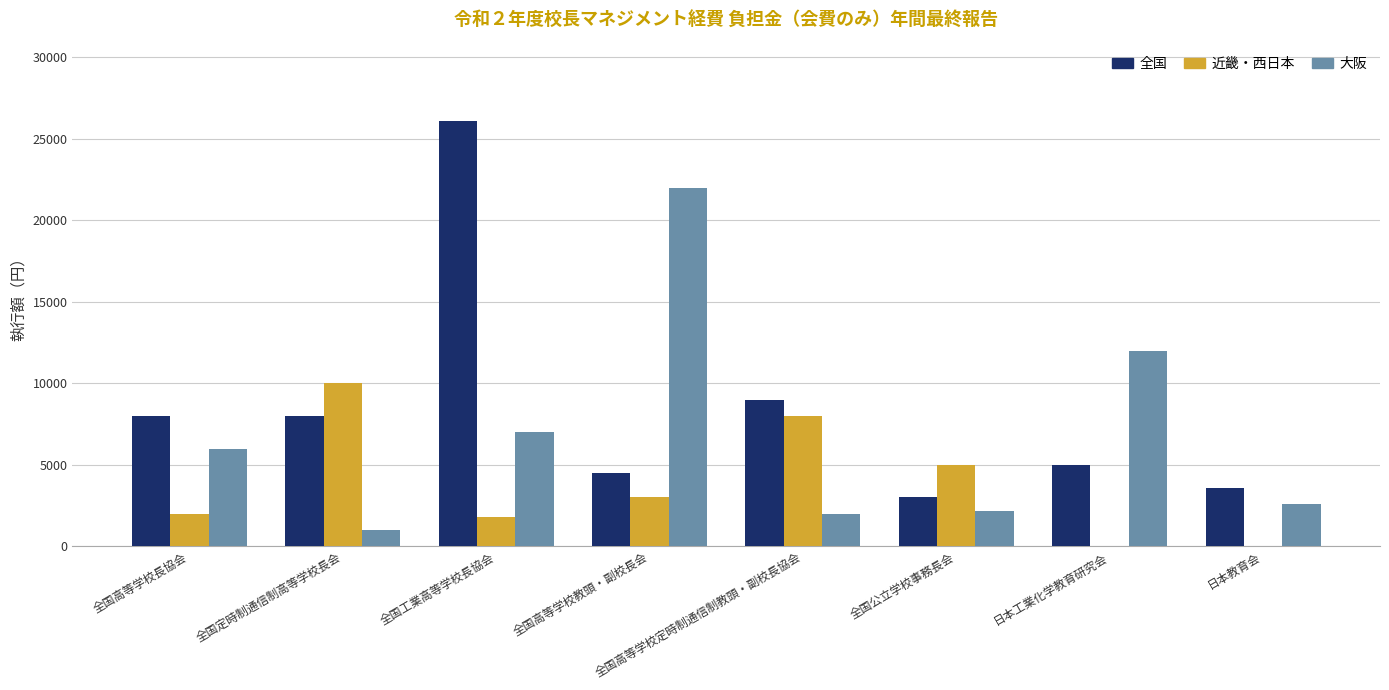

Reading left to right, list all the values displayed in this chart.

全国: 8000	8000	26090	4500	9000	3000	5000	3600
近畿・西日本: 2000	10000	1800	3000	8000	5000	0	0
大阪: 6000	1000	7000	22000	2000	2150	12000	2580